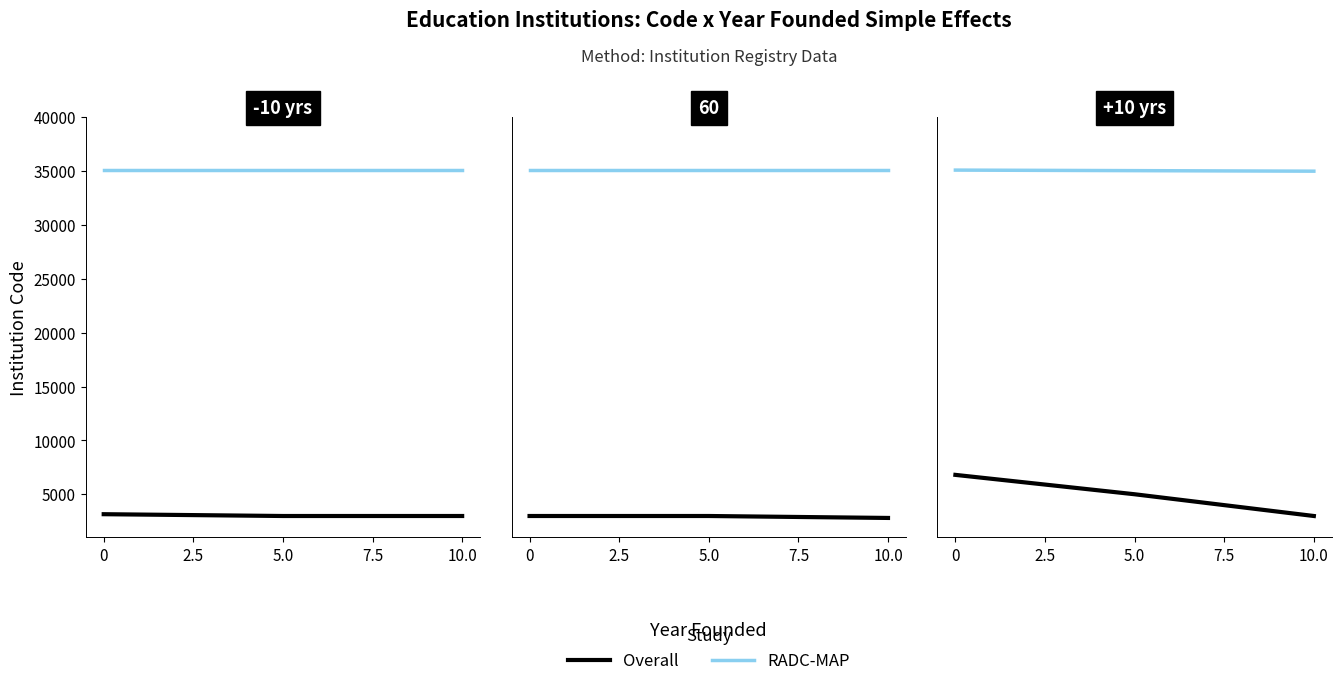

Is it true that Overall equals 6800 at 0?

True